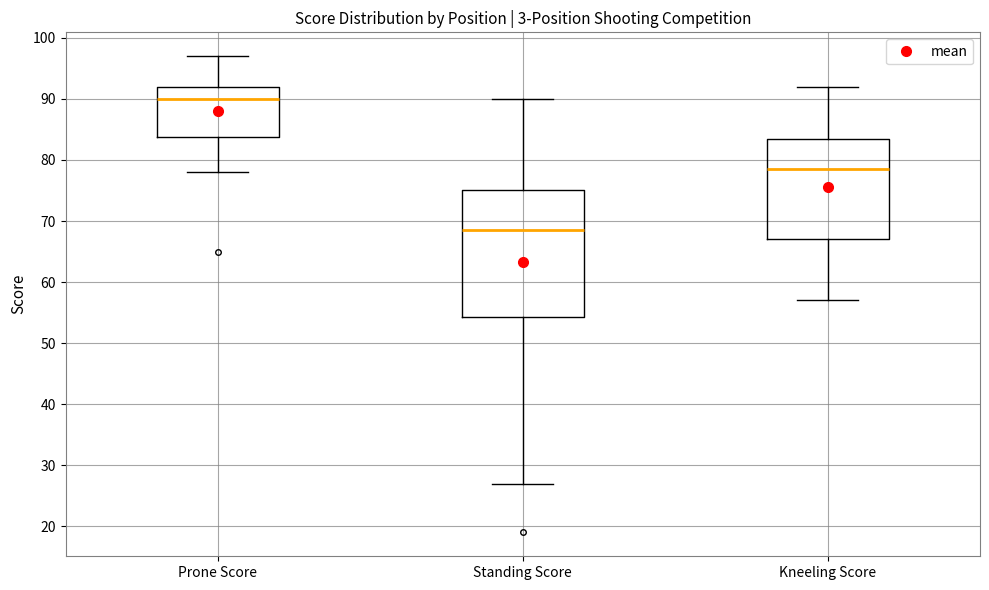

Which box is the tallest, from its lower edge to its upper edge?

Standing Score